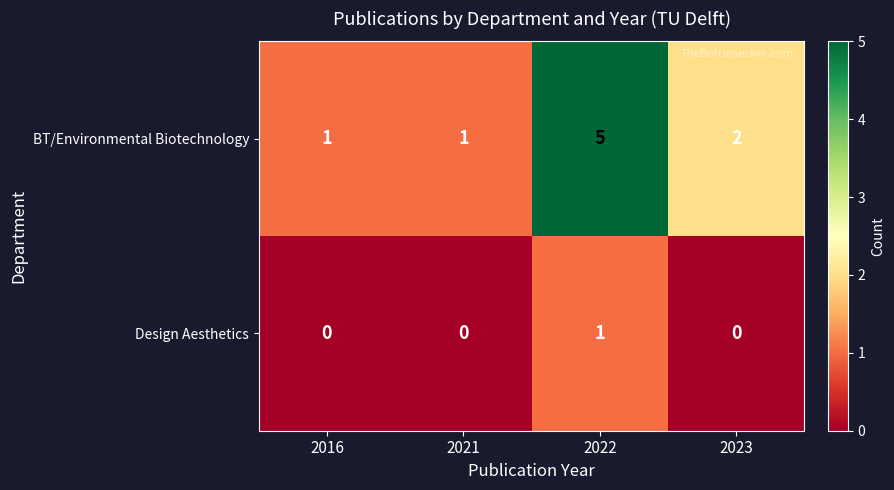

At which category is the sum across all series the highest?

2022